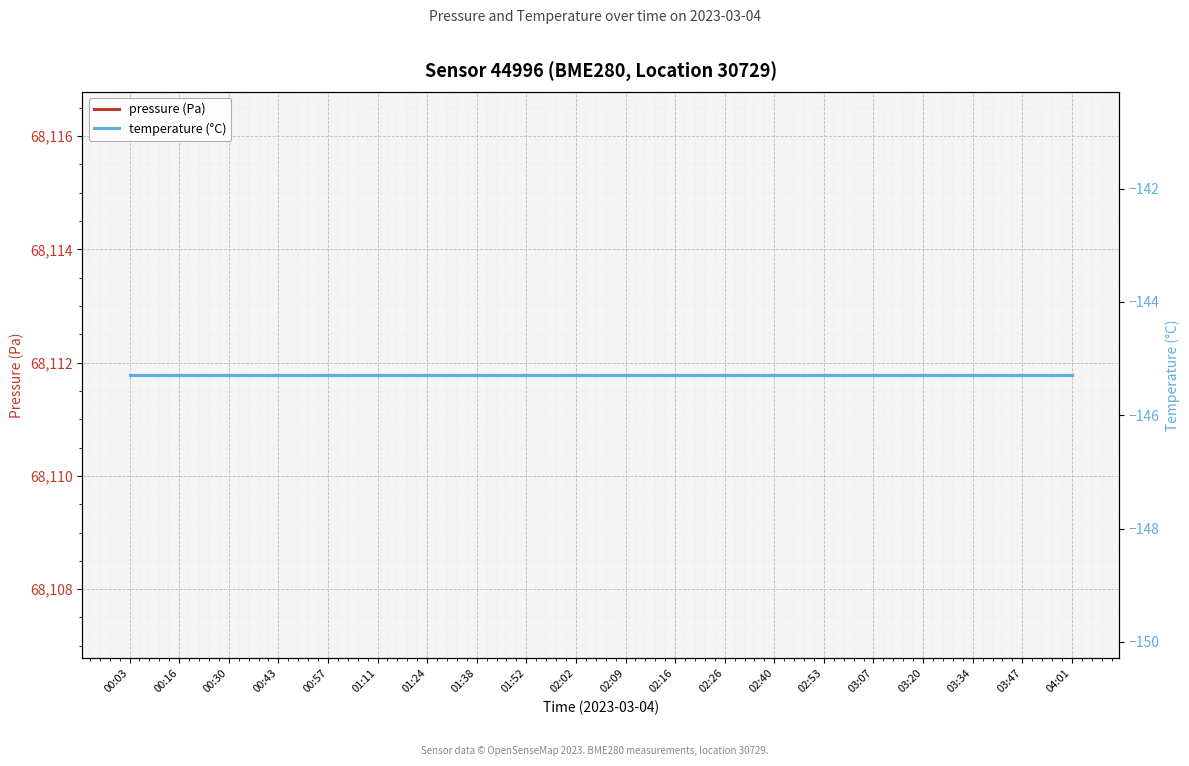

True or false: temperature (°C) has more than 0 interior local peaks.

False